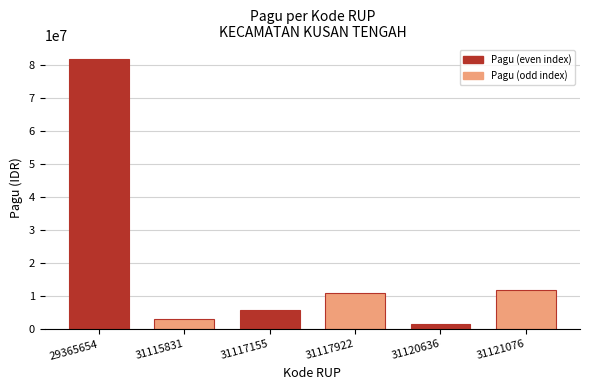

List the labels in order of value, smallest first.

31120636, 31115831, 31117155, 31117922, 31121076, 29365654